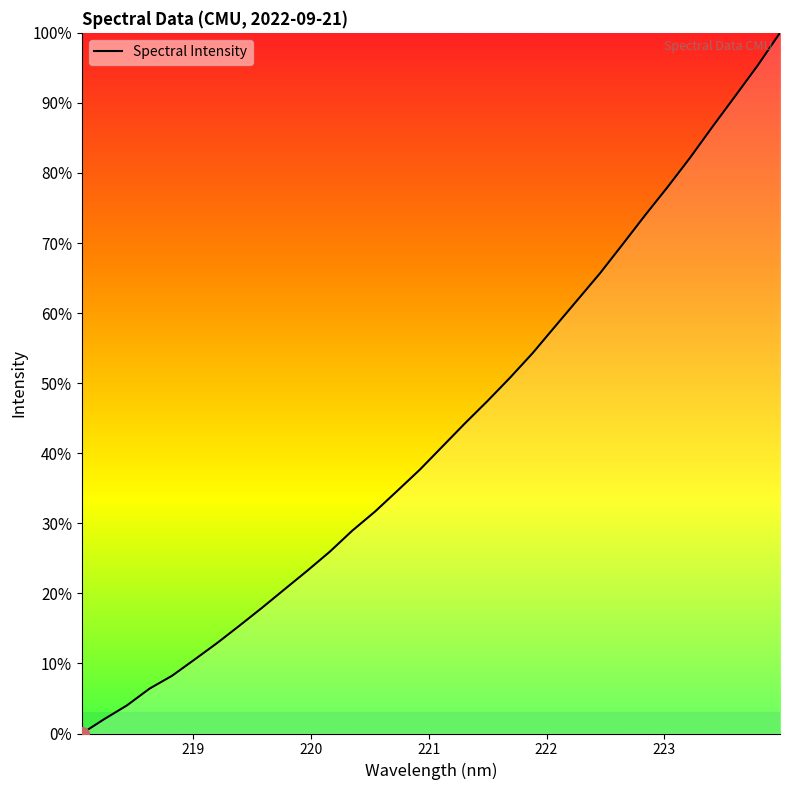

What is the greatest value displayed?

100.0